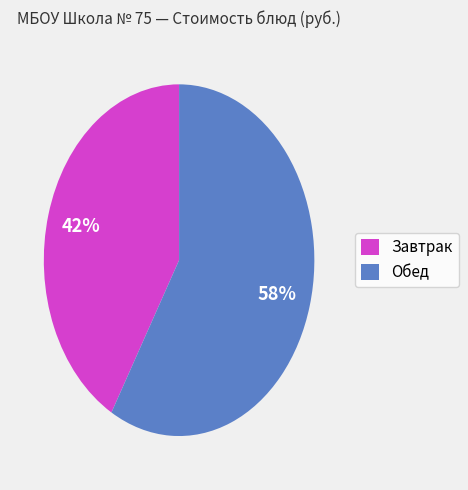

To the nearest percent, what is the average slice percentage?

50%